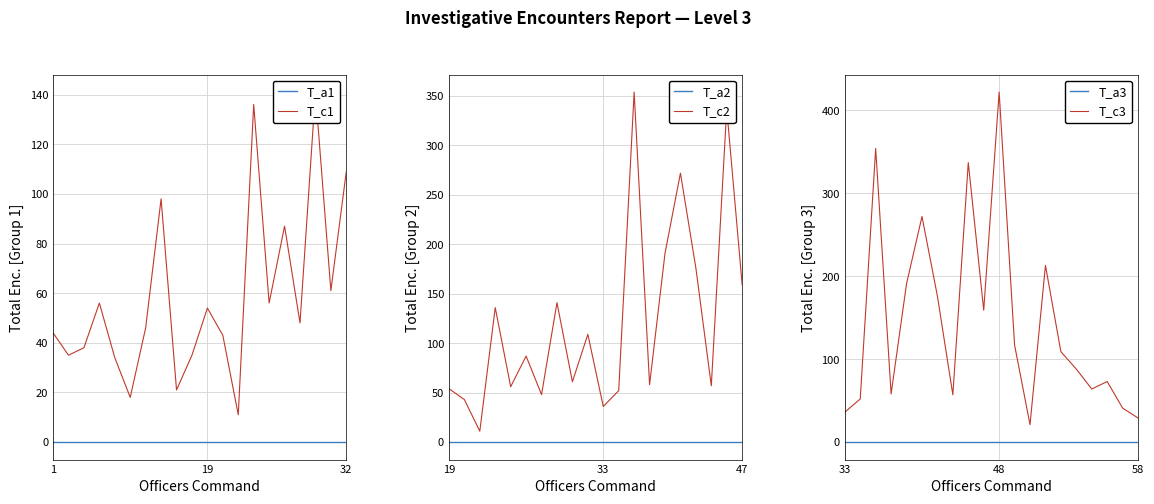

True or false: T_a2 and T_c2 cross at least once.

False